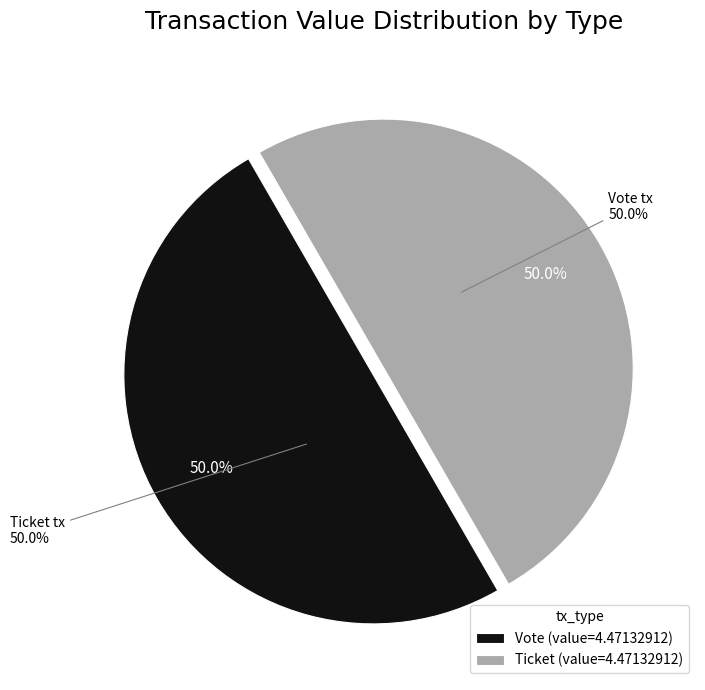

Rank the categories by value from highest to lowest.

Vote (io_index=1), Ticket (io_index=0)